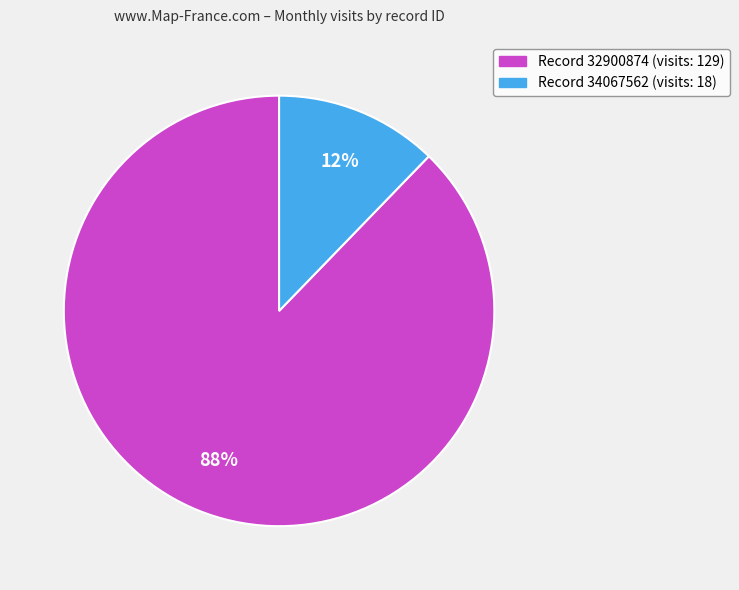

To the nearest percent, what is the difference between the largest and smallest slice percentages?

76%